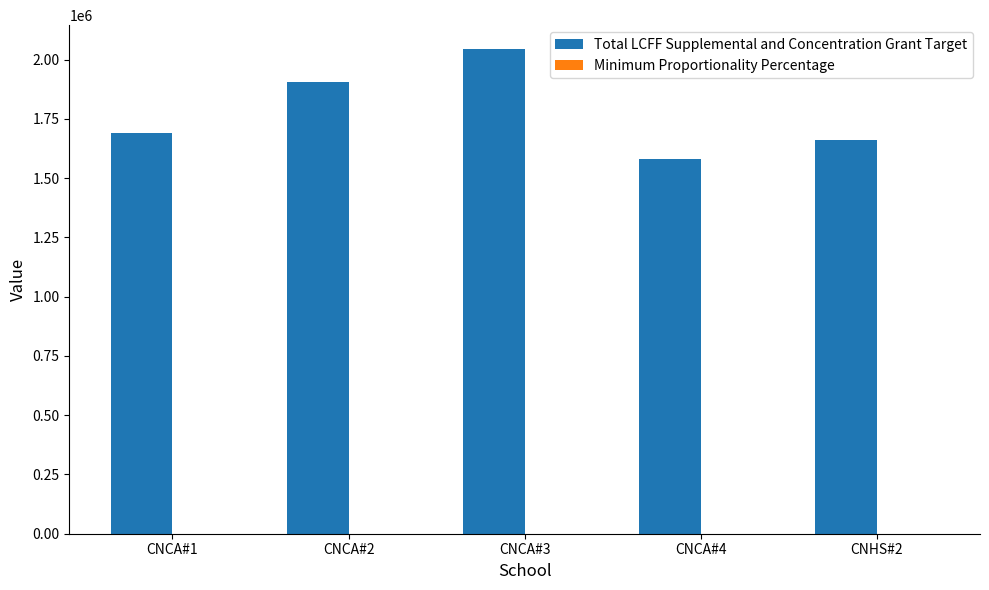

At which category does the chart reach its peak across all series?

CNCA#3